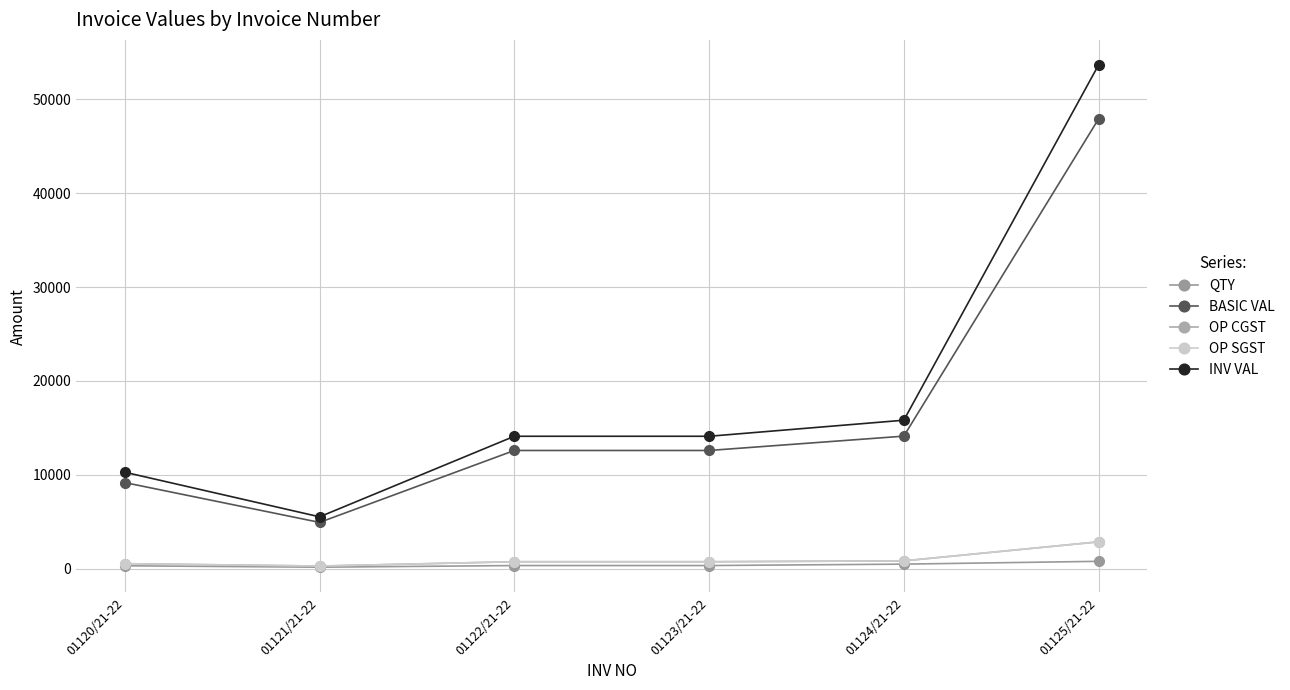

Does the chart have visible grid lines?

Yes